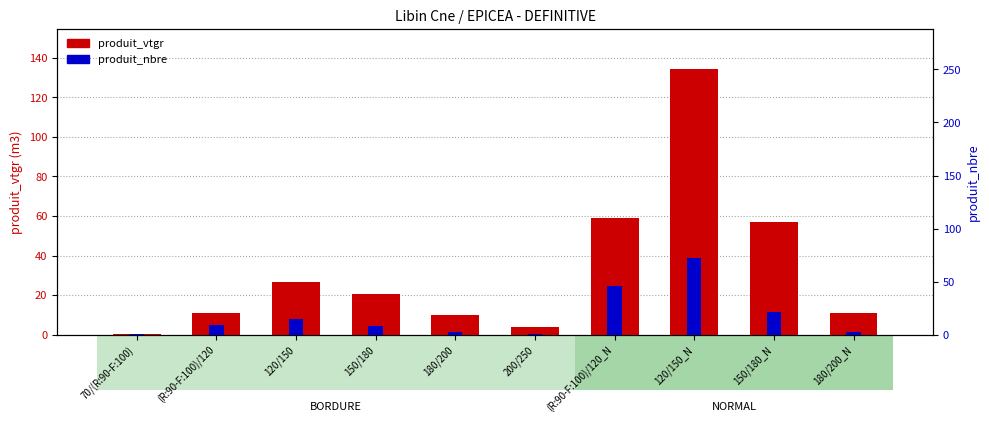

Between 180/200 and (R:90-F:100)/120_N, which is larger?

(R:90-F:100)/120_N